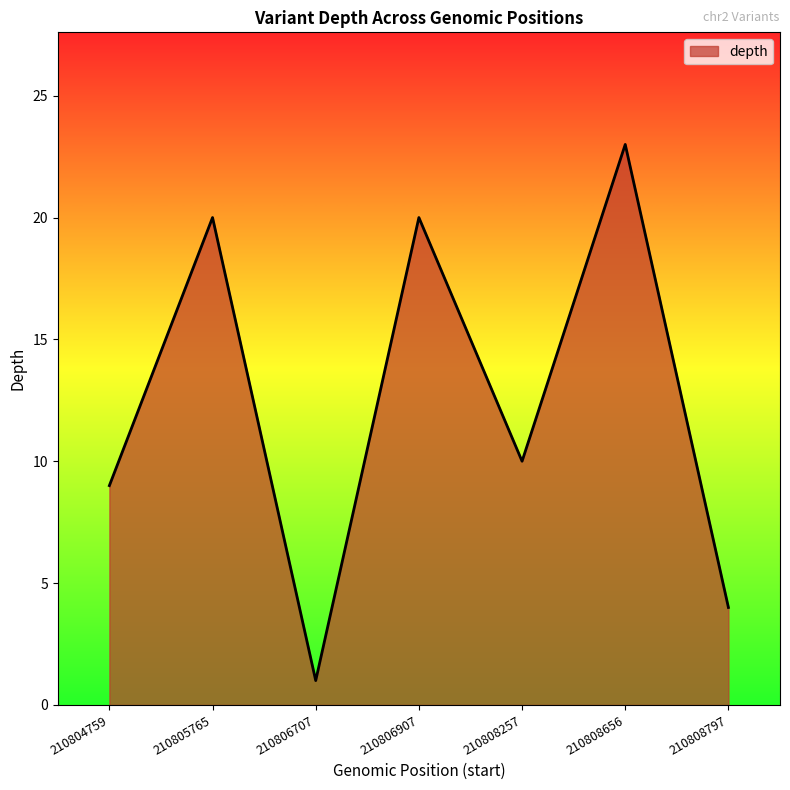

True or false: the data has more than 1 interior local peaks.

True